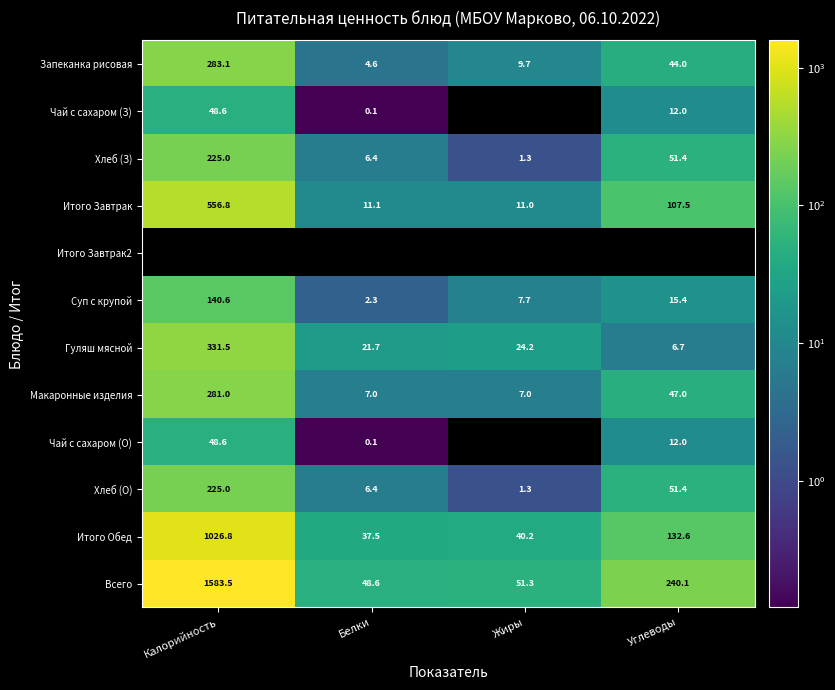

What is the average value of the Хлеб (О) series?

71.0